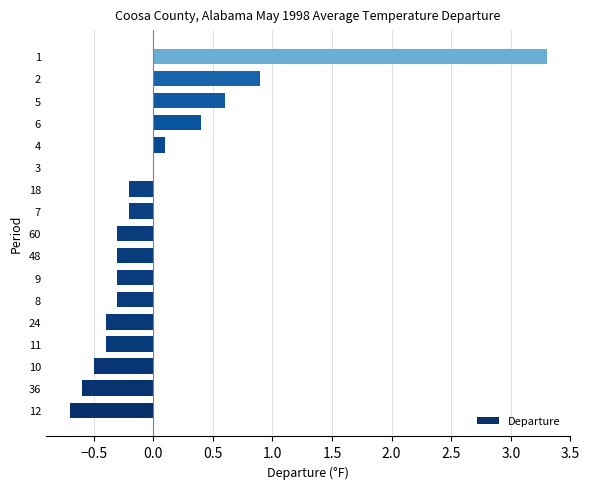

What is the greatest value displayed?

3.3